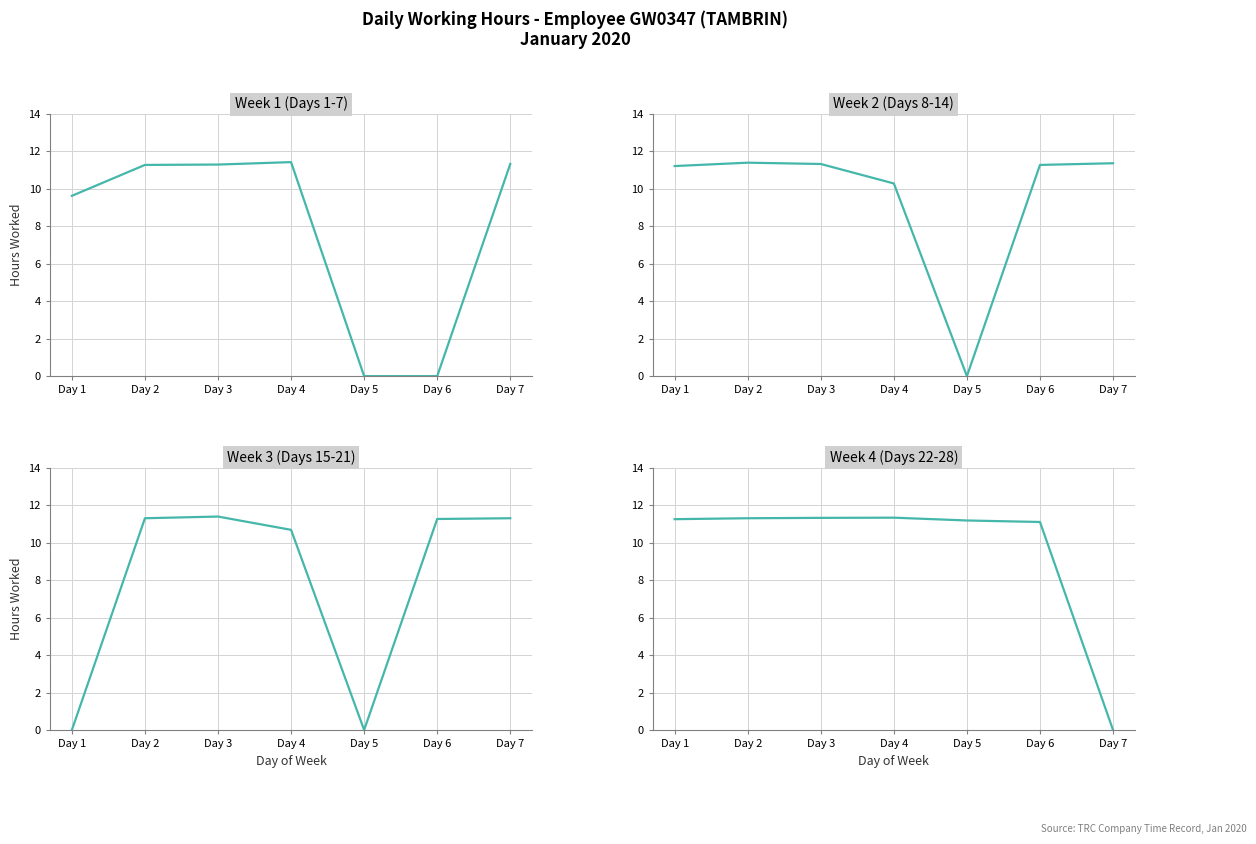

The Week 2 (Days 8-14) series shows 11.3 at Day 6. True or false?

True